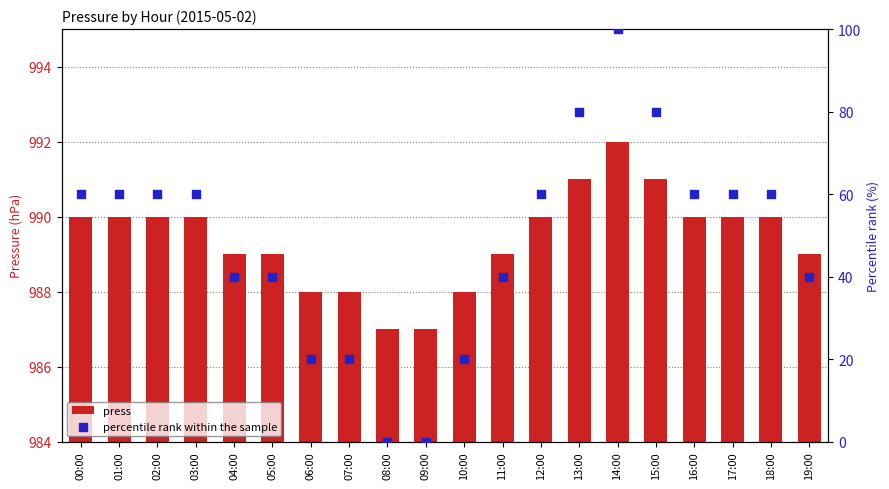

Which series reaches the maximum Y coordinate?

press